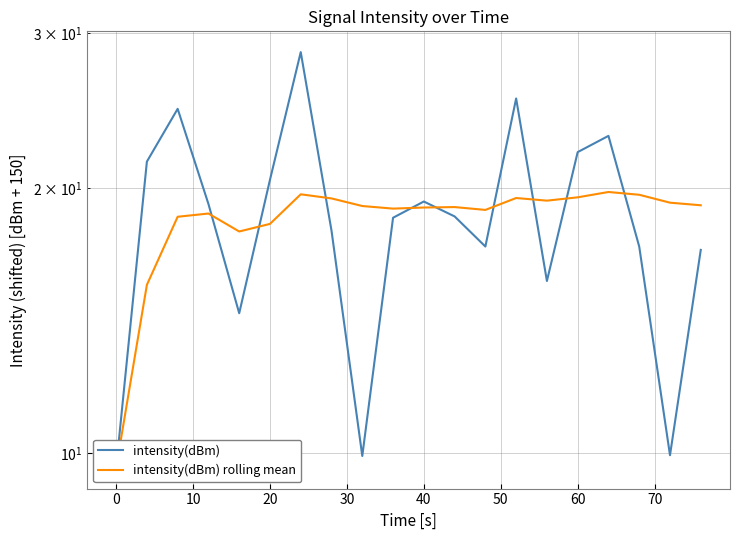

What is the difference between the second highest and second lowest values in the intensity(dBm) rolling mean series?

4.1